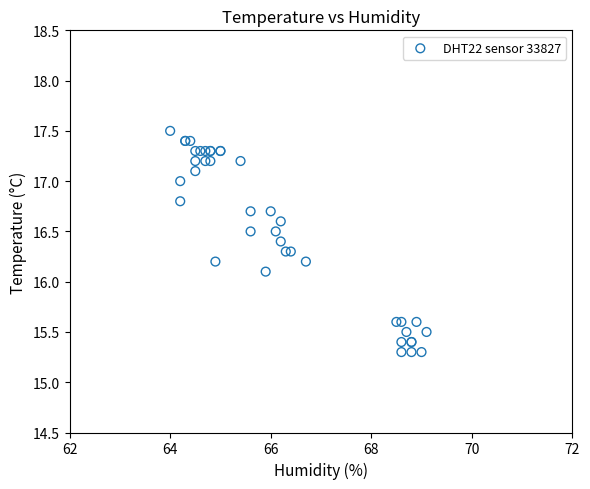

What Y value in the scatter plot is closest to 16?

16.1